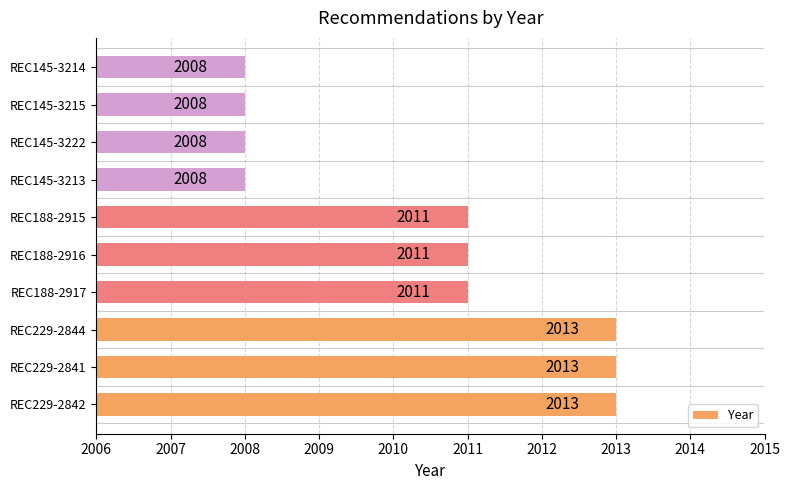

Is it true that the value at REC145-3222 is 2008?

True